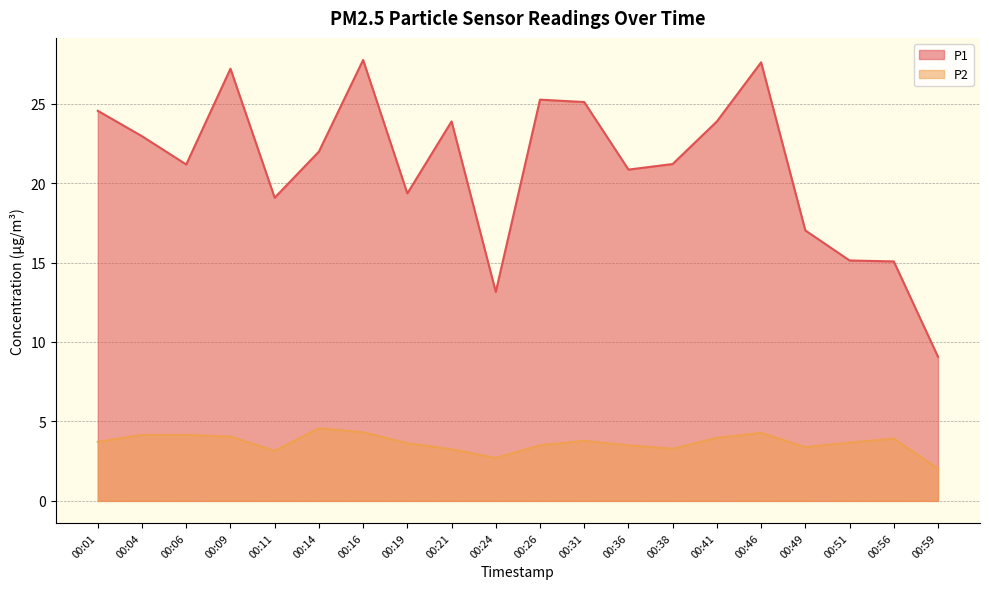

Count the number of data series in this chart.

2